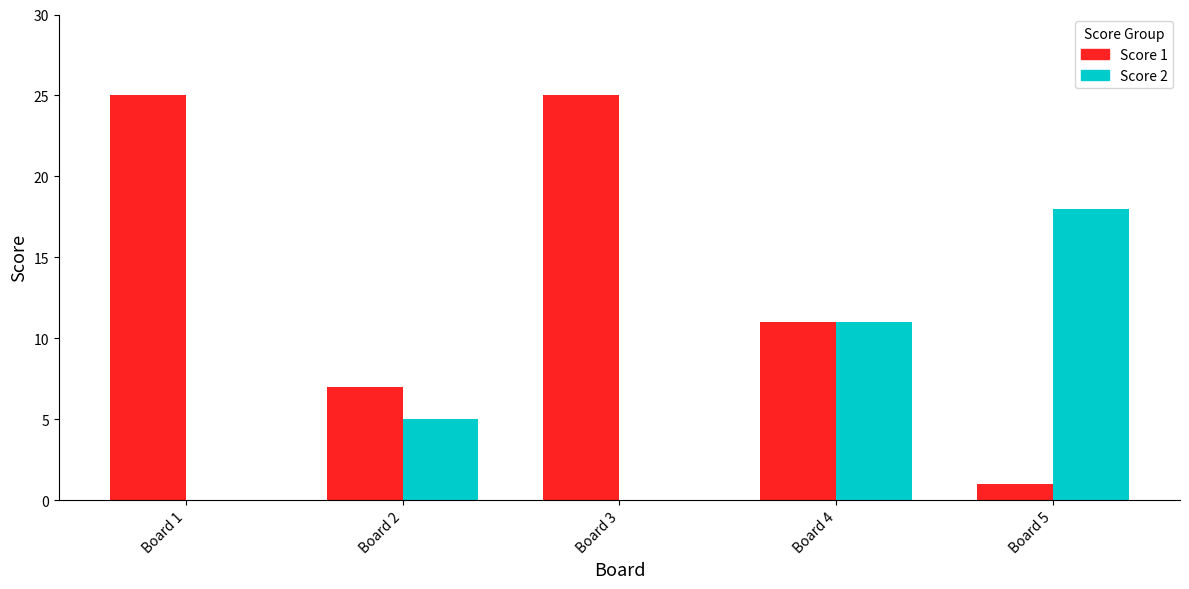

At which label is Score 1 closest to 13?

Board 4